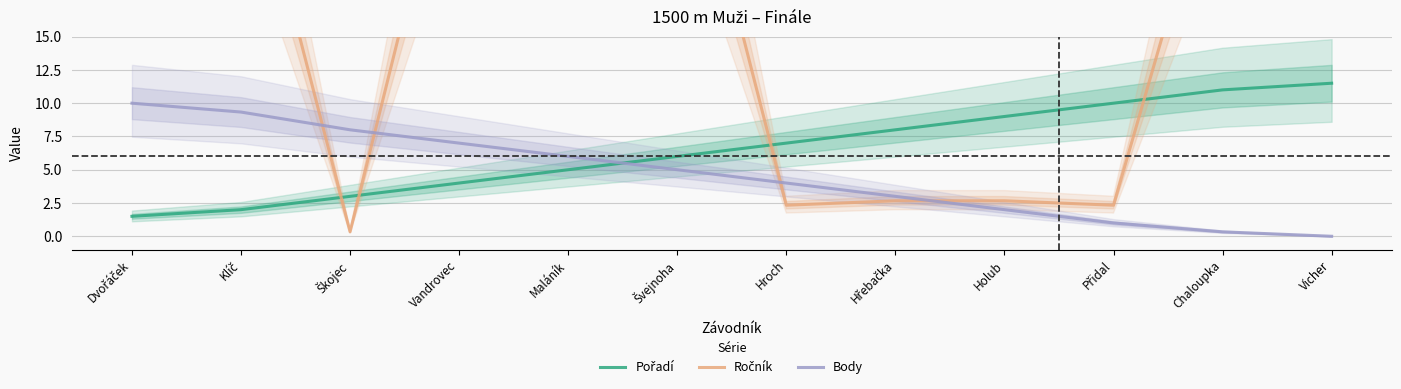

At which category is the sum across all series the highest?

Dvořáček